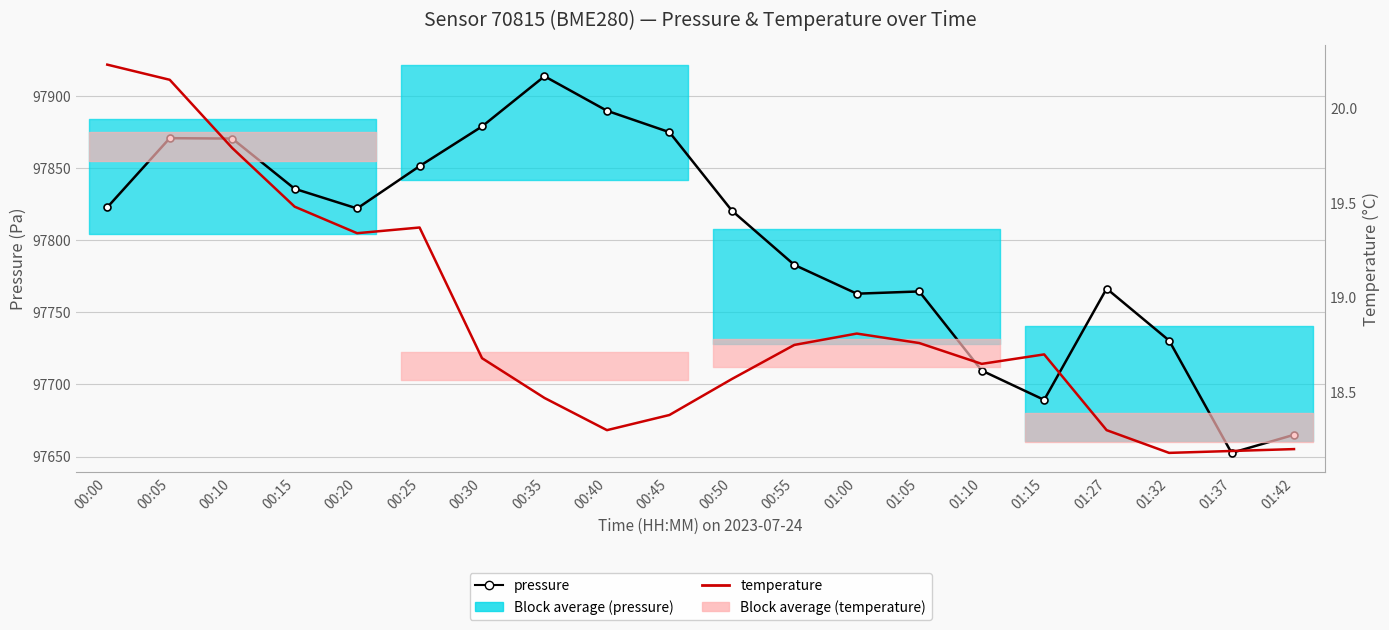

Which category has the lowest value in the temperature series?

01:32